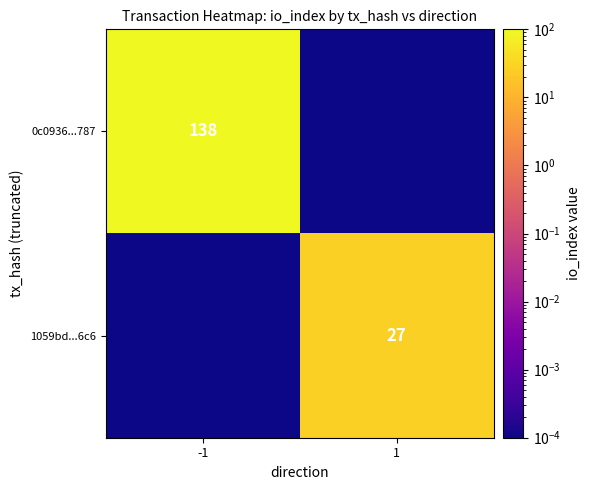

Between 1 and -1, which is larger?

-1